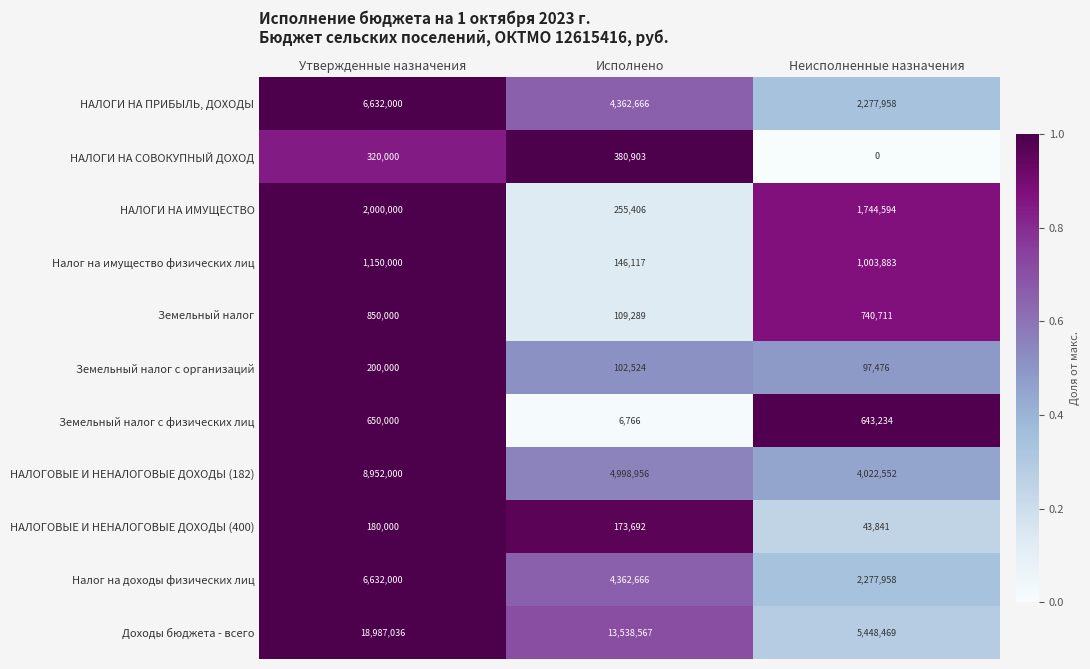

At which category is the sum across all series the highest?

Утвержденные назначения